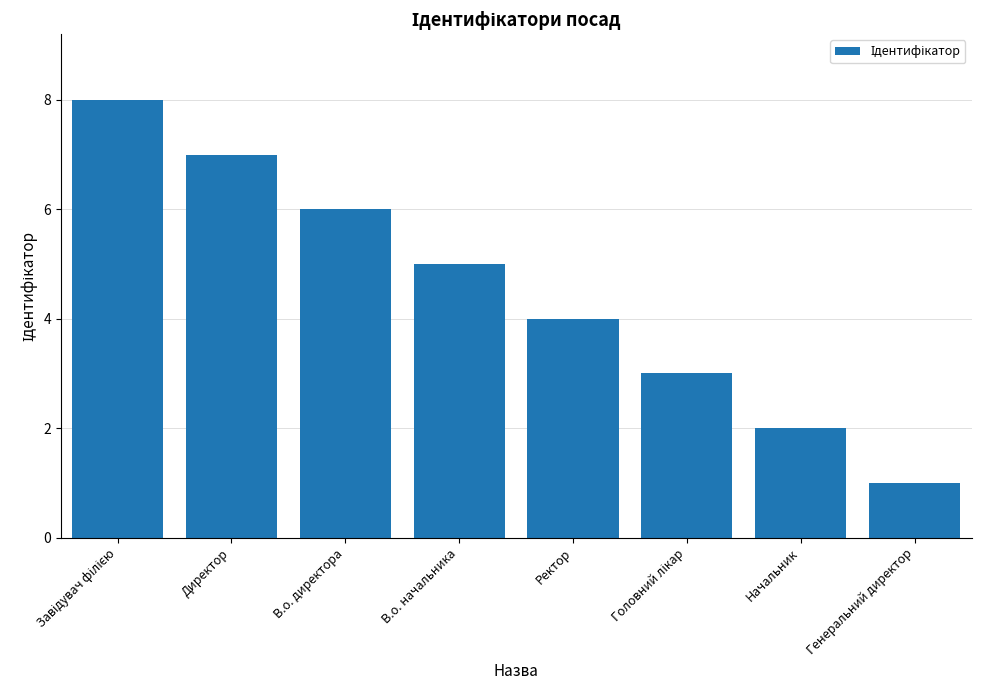

How many data points does each series have?

8